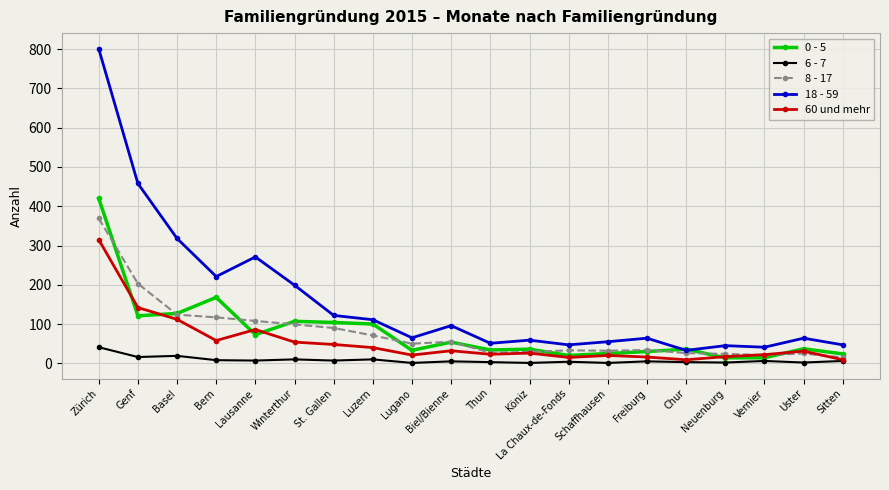

True or false: 60 und mehr has more than 1 interior local peaks.

True